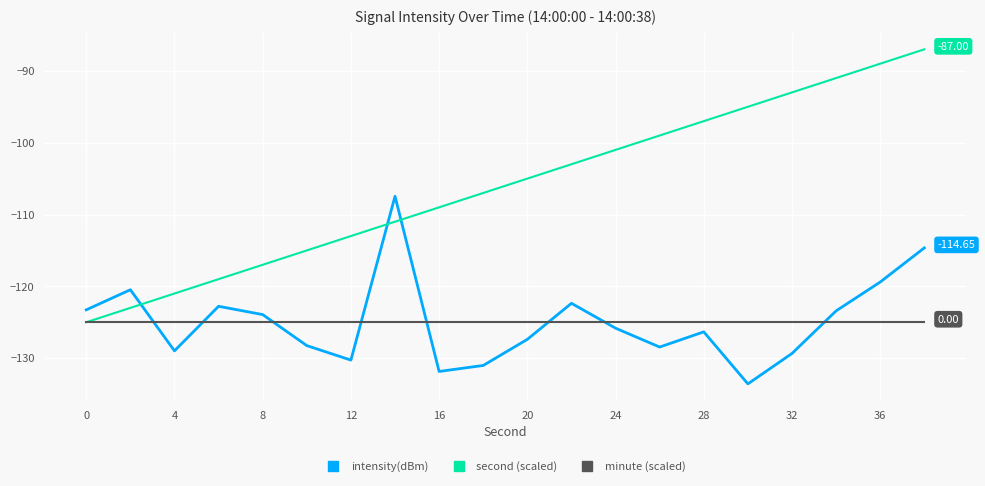

Which series ends up on top after the final intersection of intensity(dBm) and second (scaled)?

second (scaled)